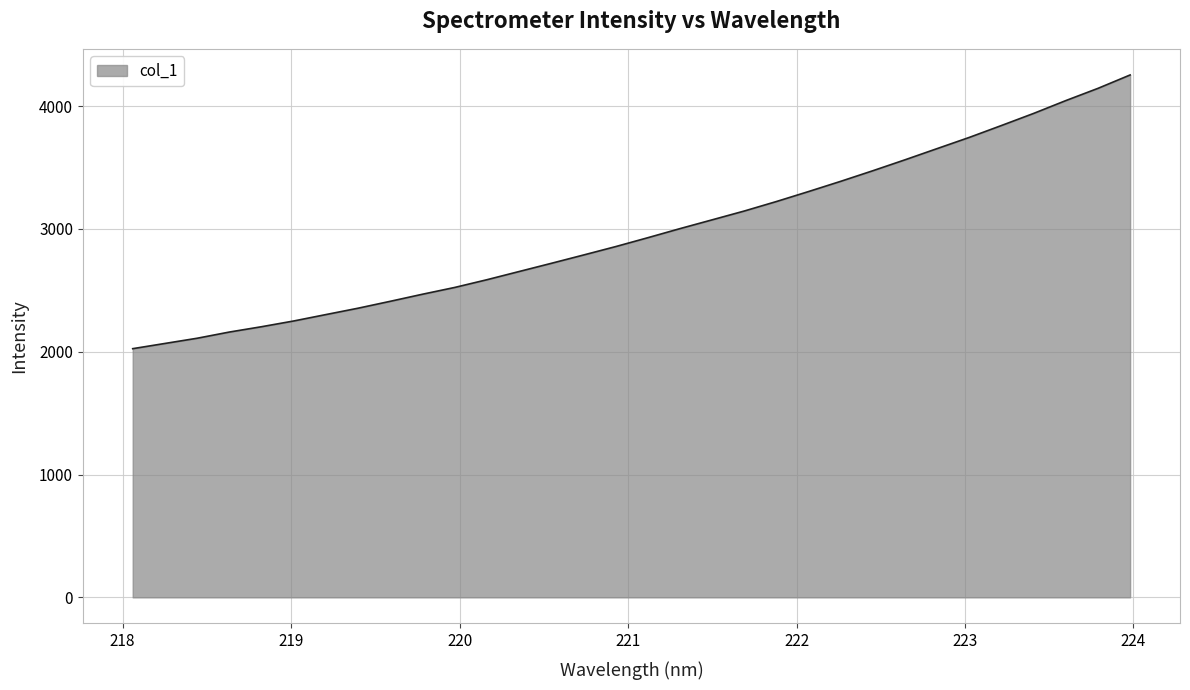

What is the greatest value displayed?

4253.5